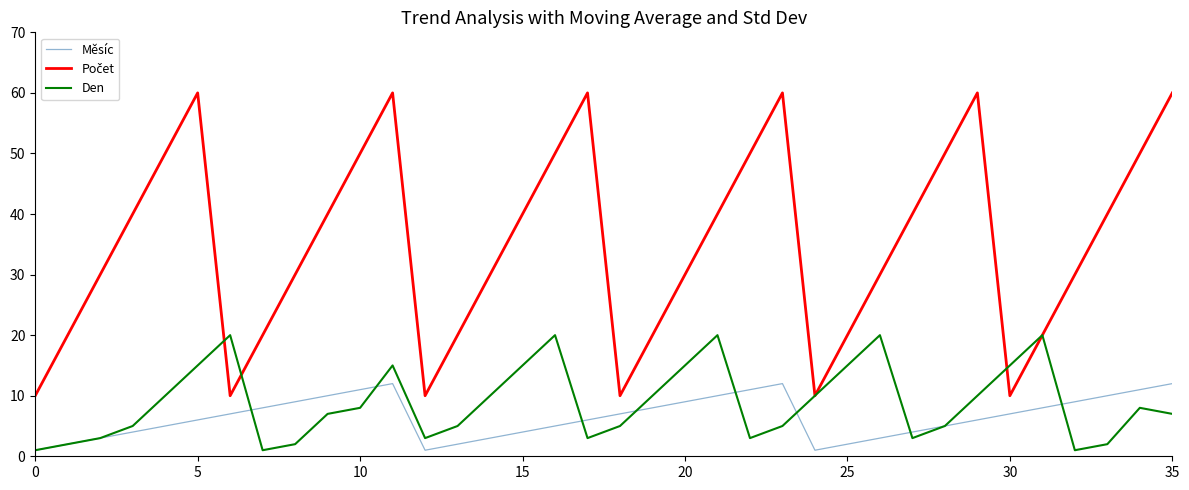

What is the maximum value shown in the chart?

60